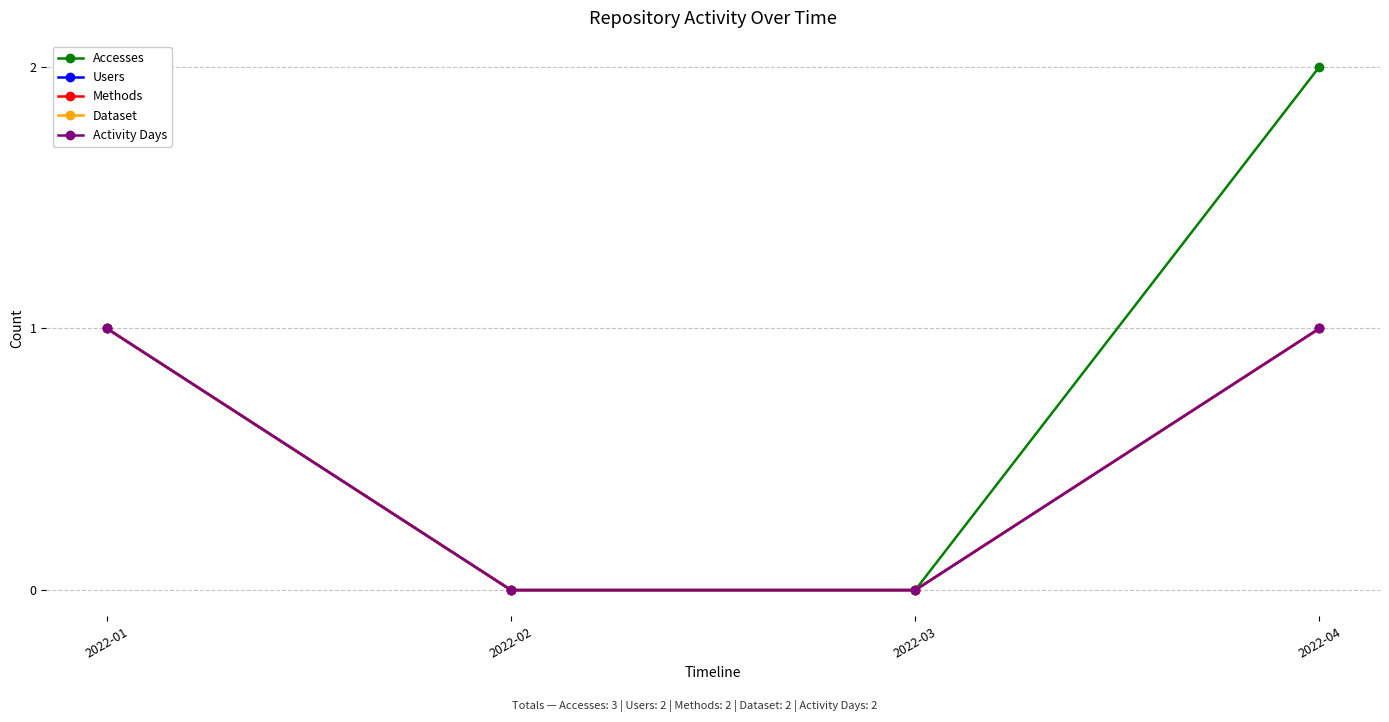

Does the chart have visible grid lines?

Yes